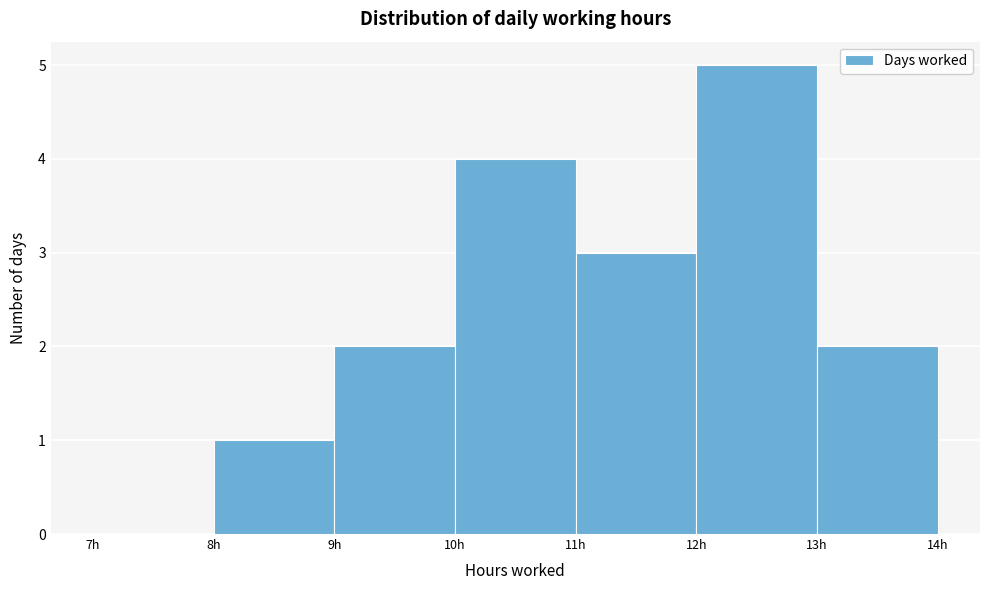

Over which range of the x-axis is the bar tallest?

12 to 13